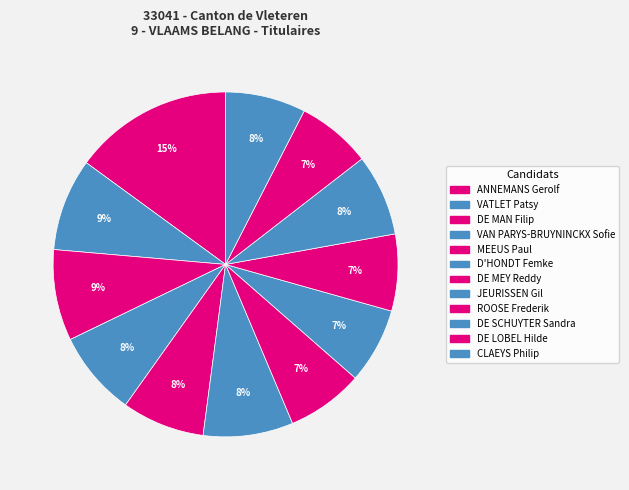

Between DE MAN Filip and ROOSE Frederik, which is larger?

DE MAN Filip